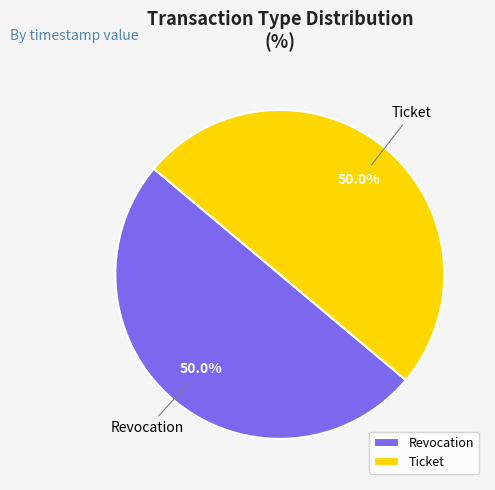

How much of the chart is everything except Revocation?

50.0%